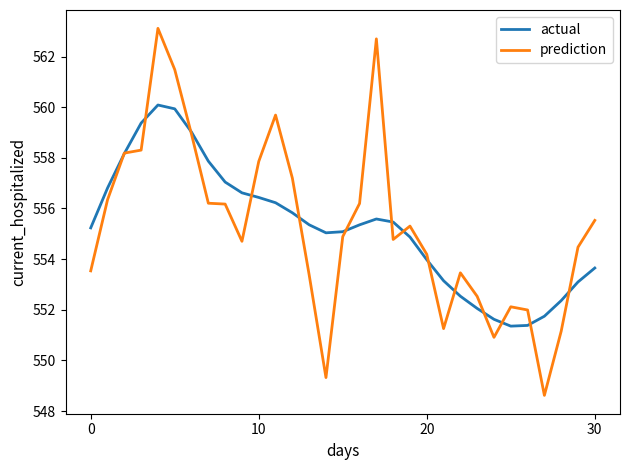

What is the sum of all prediction values?

17214.5